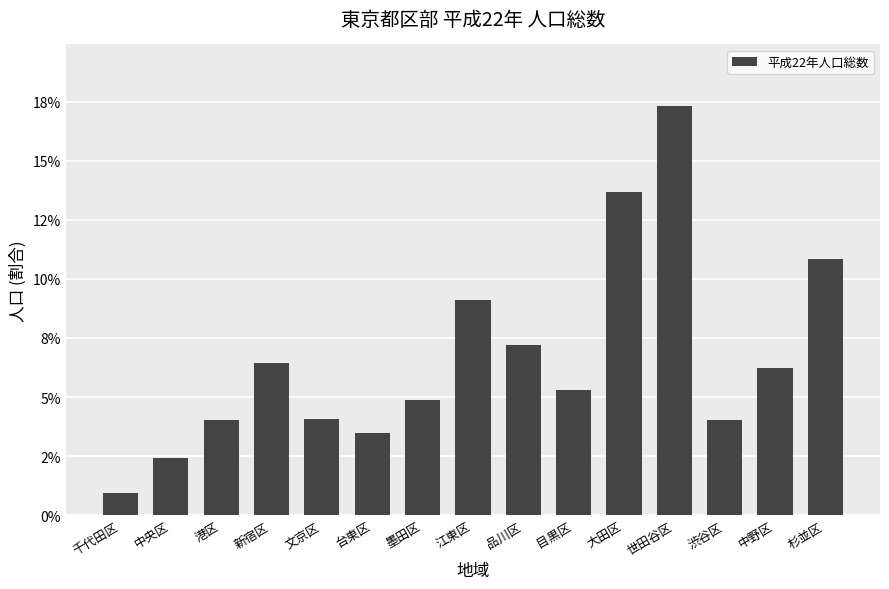

Does the chart contain any negative values?

No